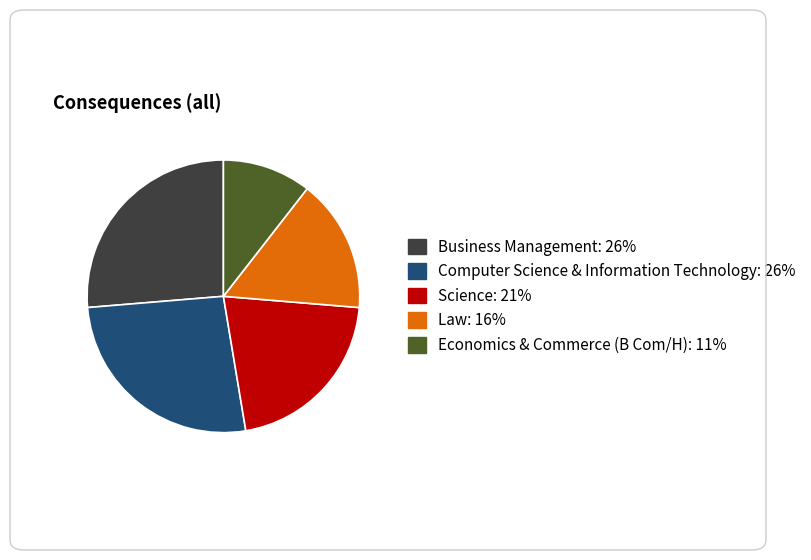

Approximately how many times larger is the value at Law compared to Business Management?

0.6